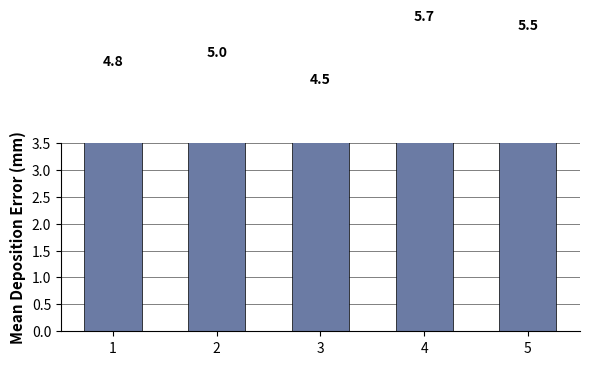

What is the minimum value shown in the chart?

4.5